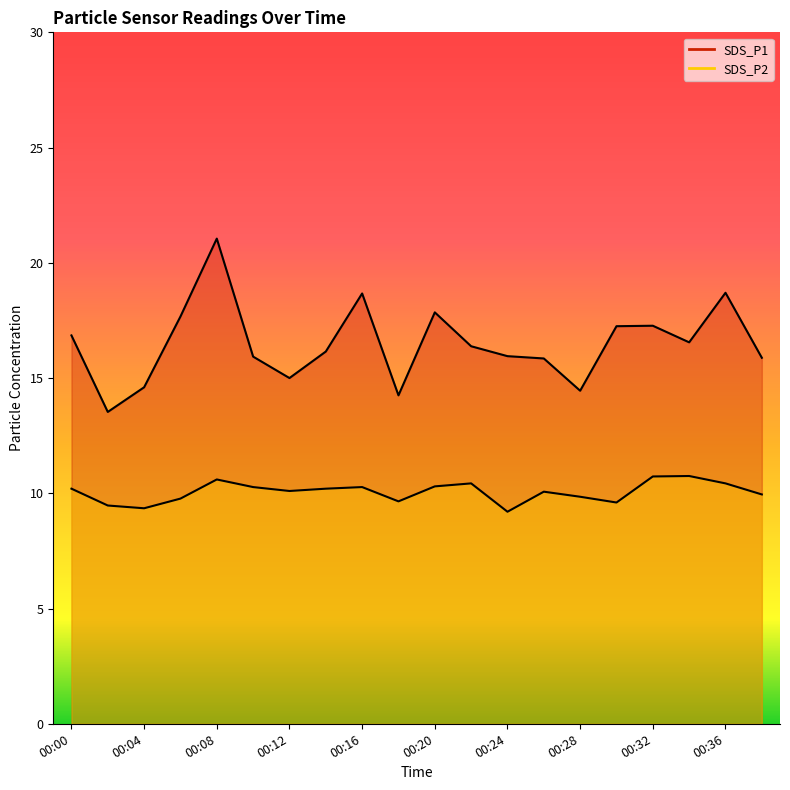

What is the sum of the SDS_P1 values at 00:10 and 00:04?

30.5